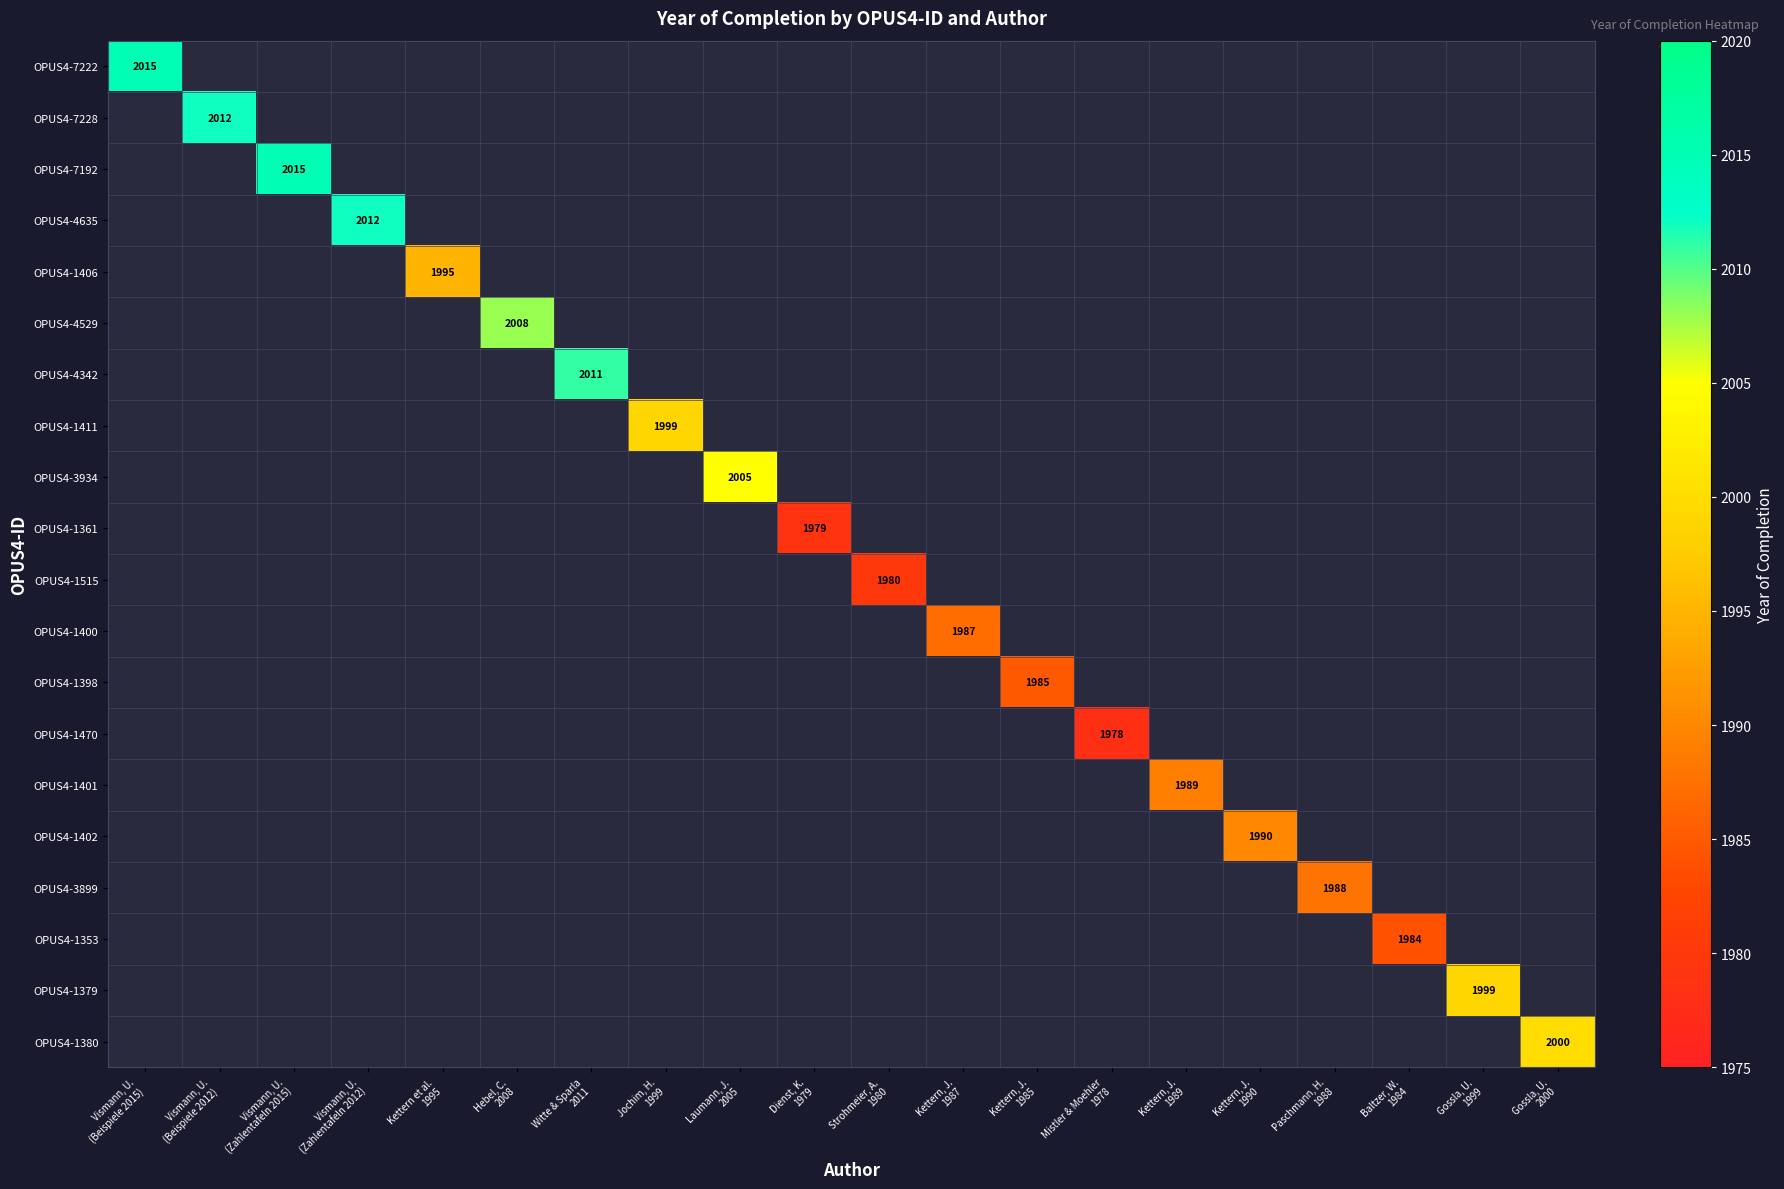

What is the minimum value shown in the chart?

1978.0